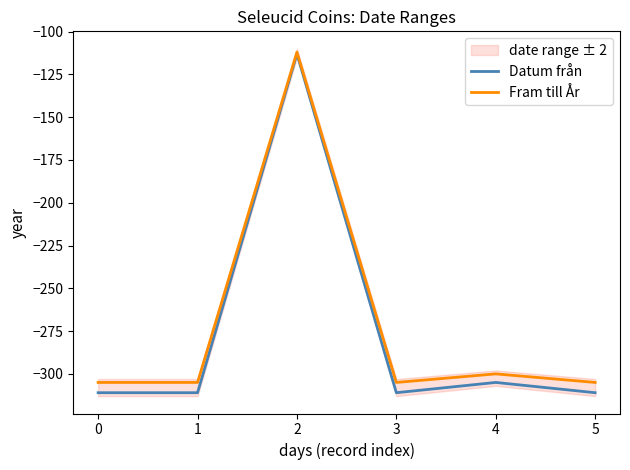

What are all the series names shown in the legend?

Datum från, Fram till År